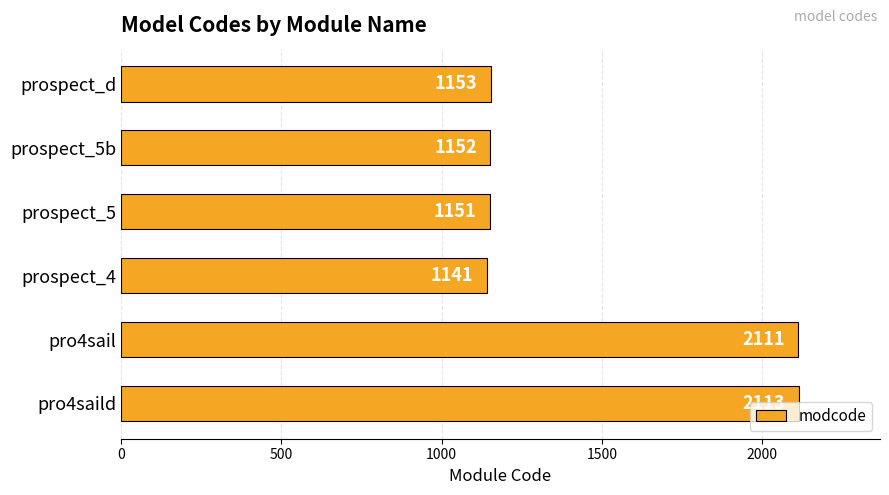

What is the difference between the maximum and minimum values?

972